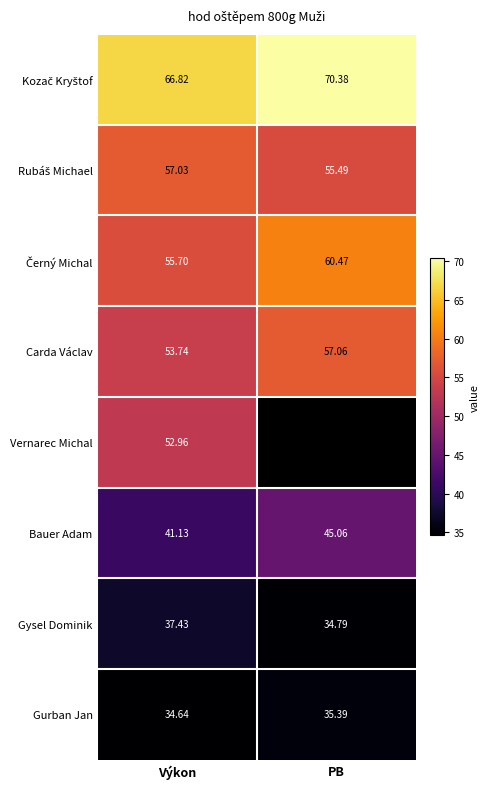

Which category has the highest value in the Bauer Adam series?

PB